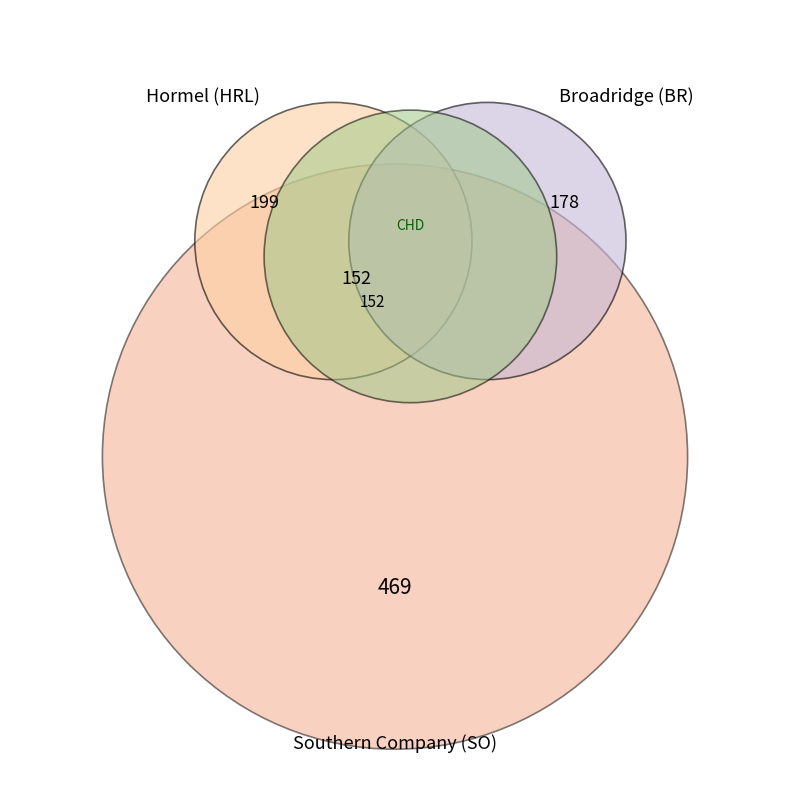

Is there any slice that represents more than half of the pie?

No